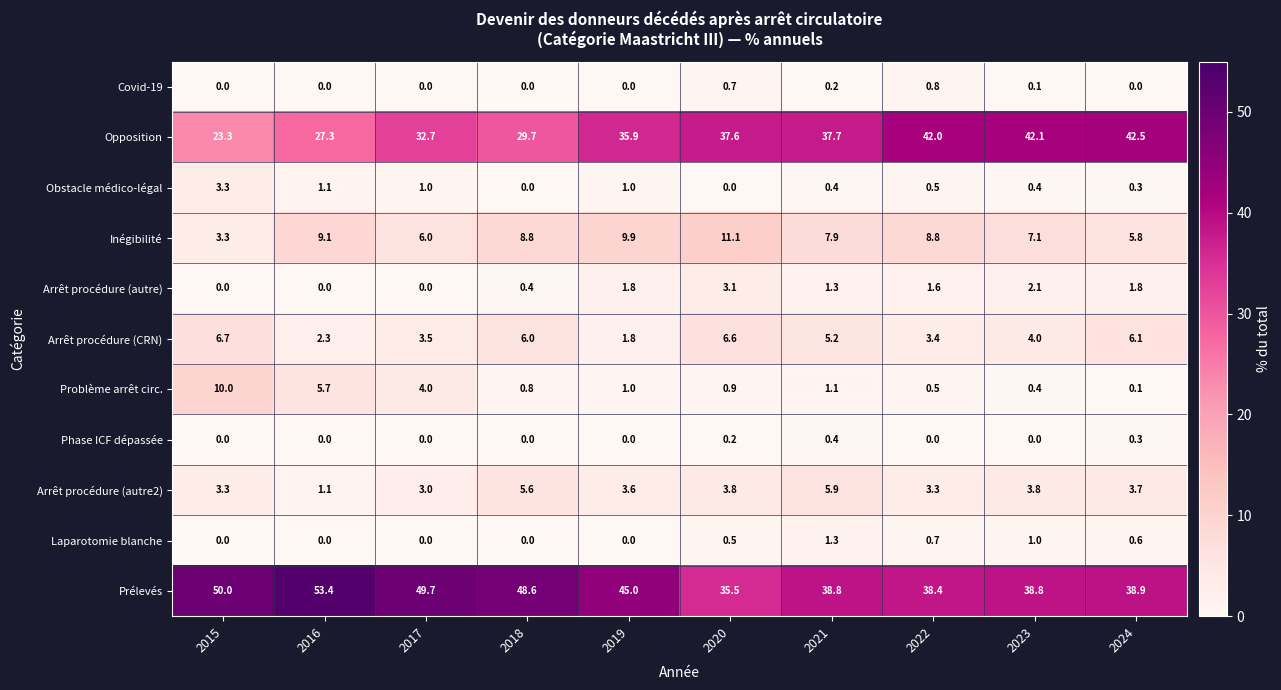

Which series has the largest range (max minus min)?

Opposition